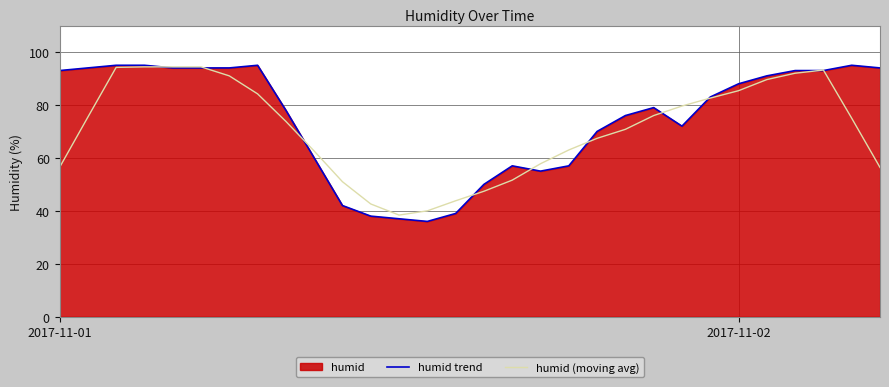

Is the value of humid trend at 8 greater than the value of humid (moving avg) at 20?

Yes